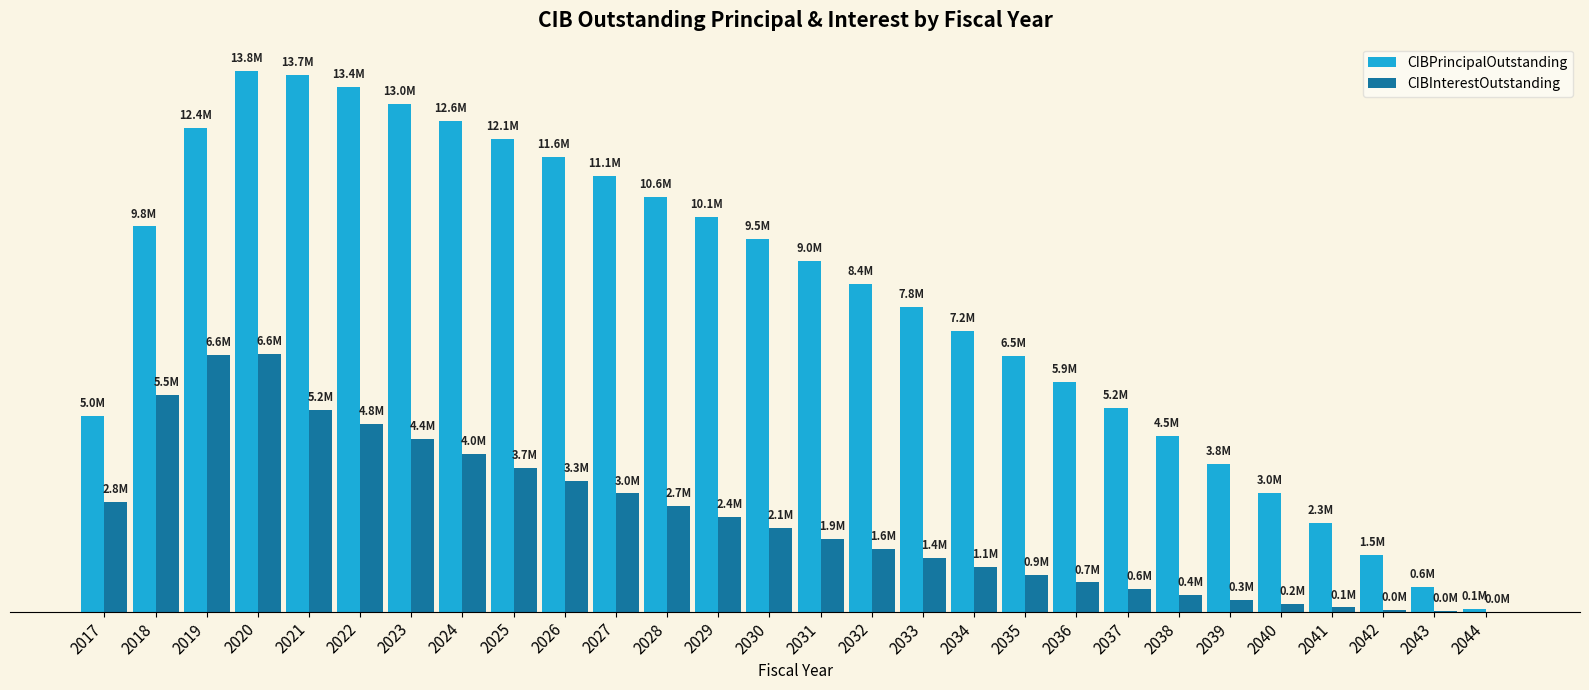

Which series has the largest total across all categories?

CIBPrincipalOutstanding